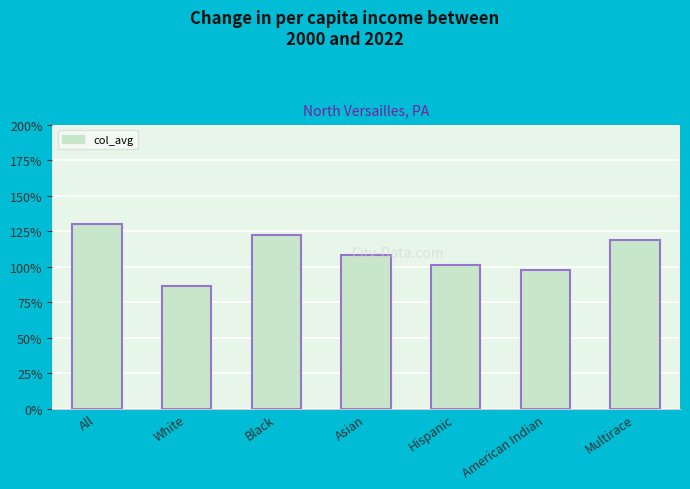

What is the change in value from White to Asian?

+21.7